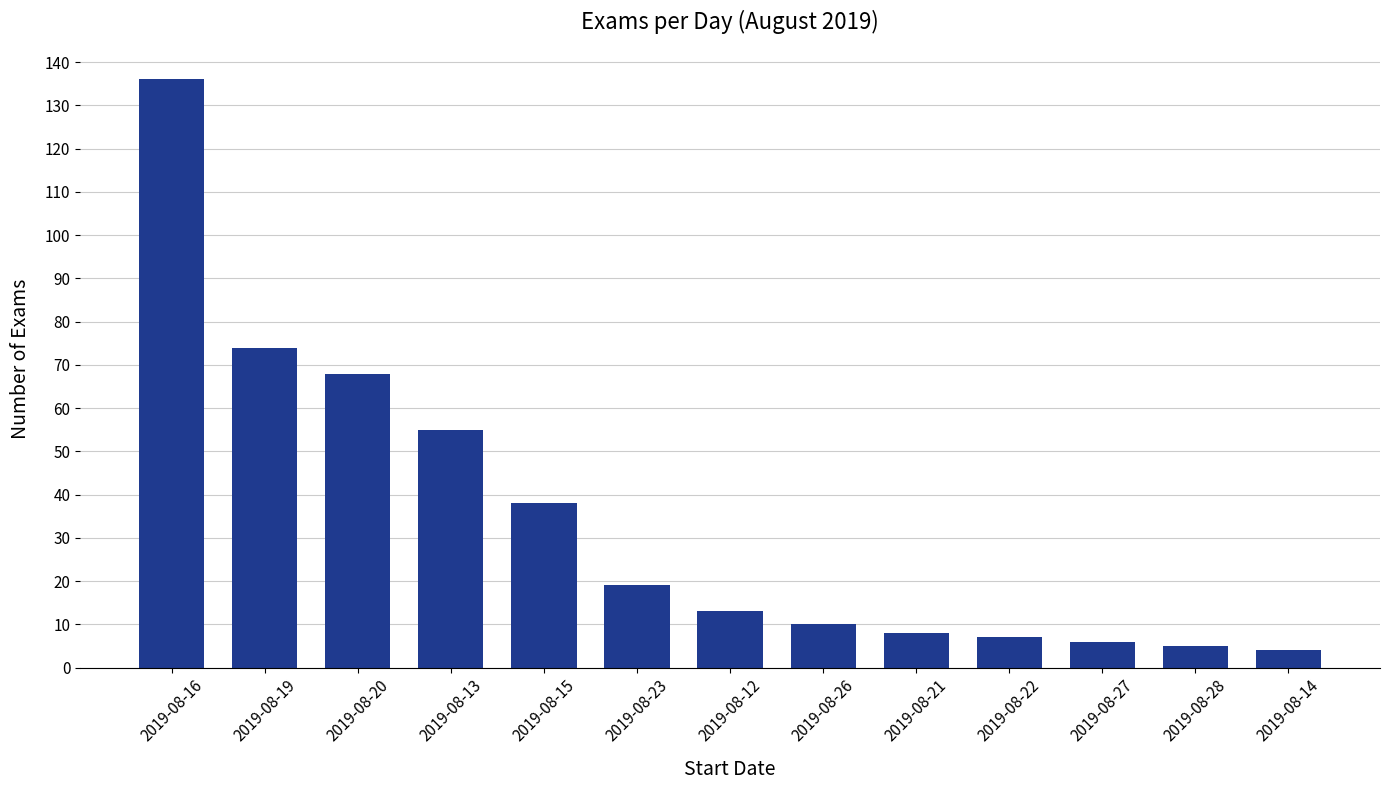

How many data points are less than 13?

6